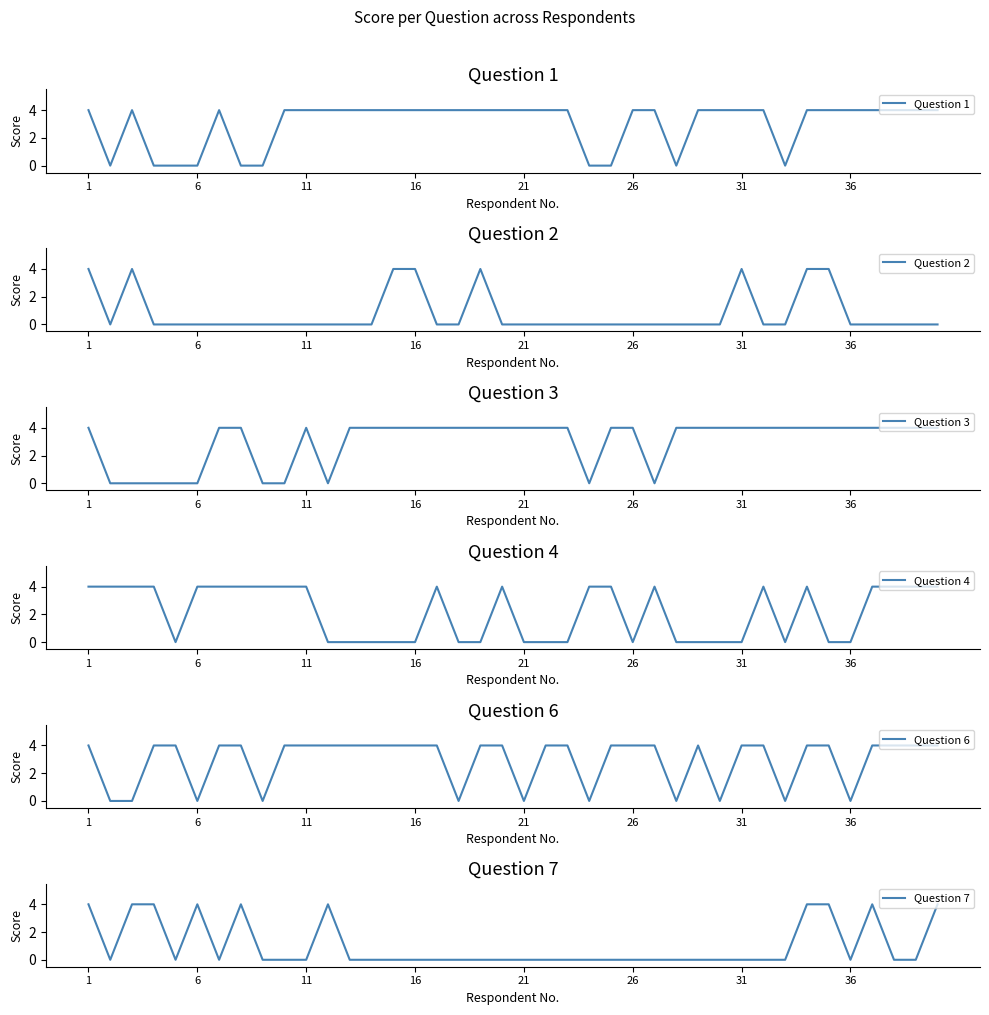

True or false: Question 3 has a value of 4 at 21.

True